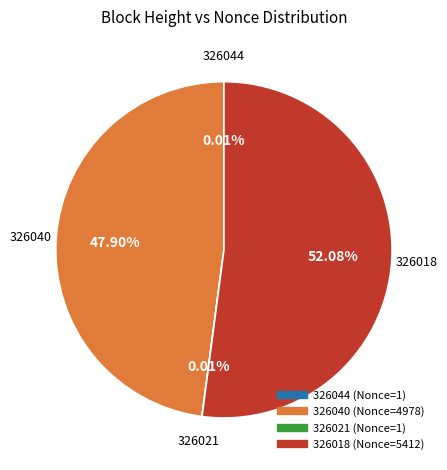

To the nearest percent, what percentage of the pie is 326018?

52%